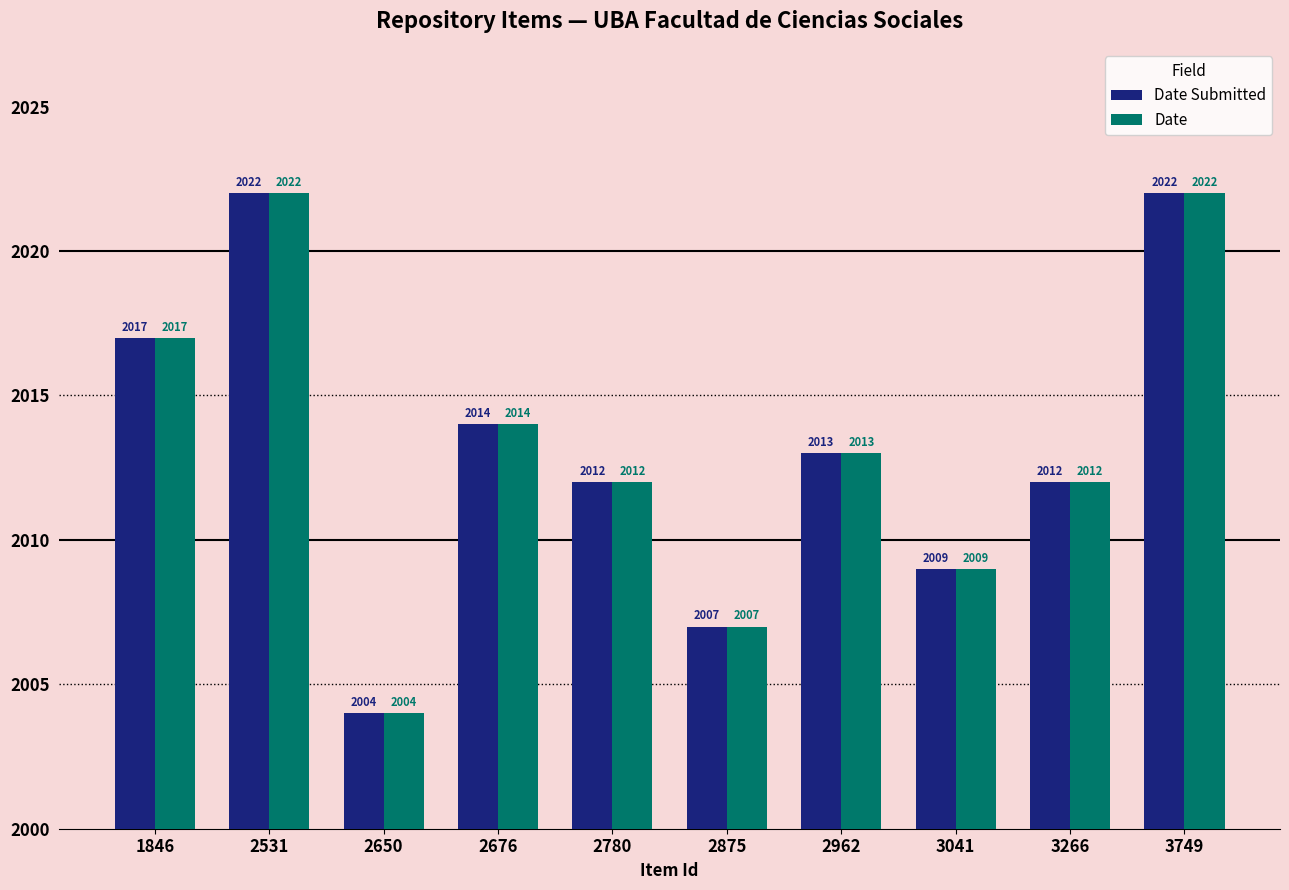

The value of Date Submitted at 2780 is 2742. True or false?

False